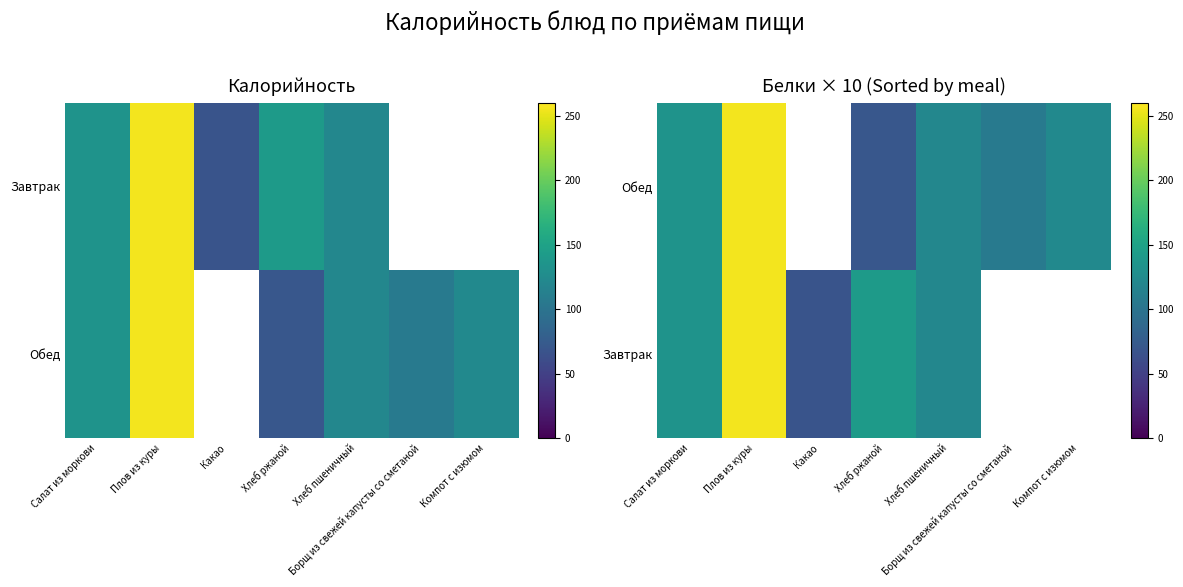

List the series in order of their peak value, lowest first.

Обед, Завтрак